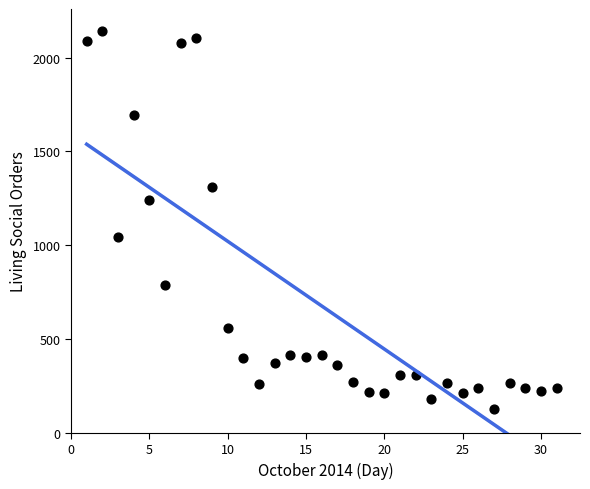

What is the range of X values (max minus min)?

30